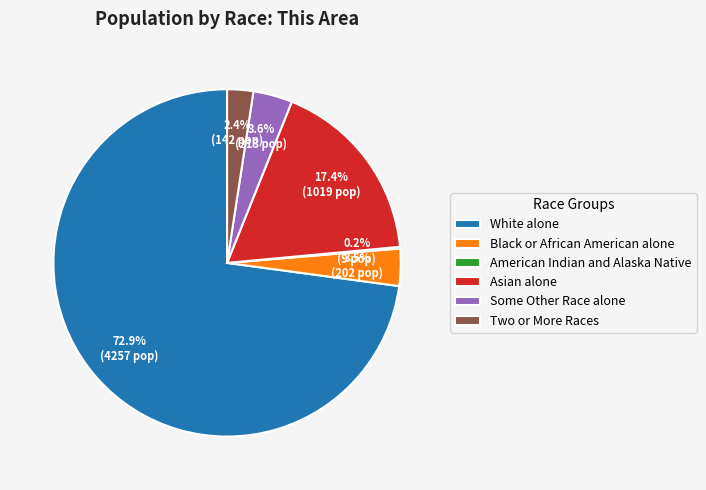

Is there a majority slice in this chart?

Yes